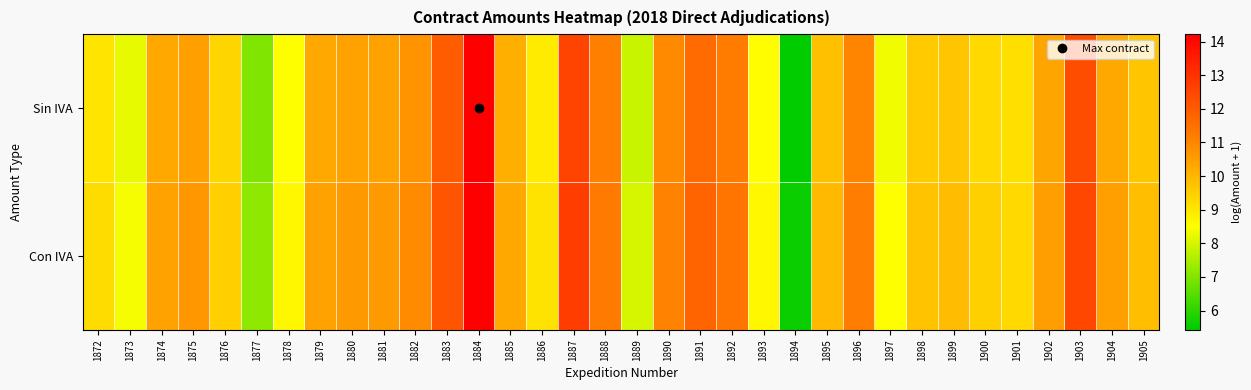

List the series in order of their overall mean, lowest first.

Sin IVA, Con IVA